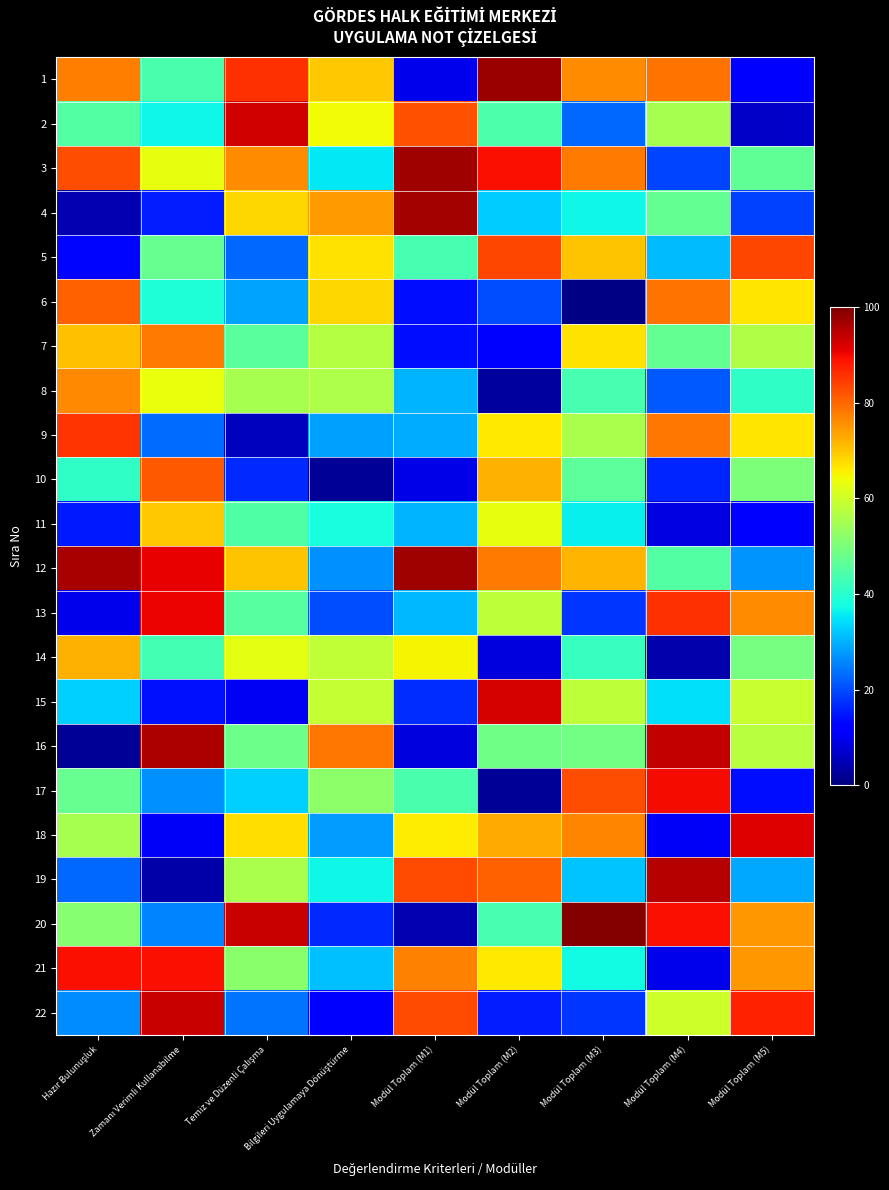

Which label corresponds to the smallest value in the chart?

Modül Toplam (M3)